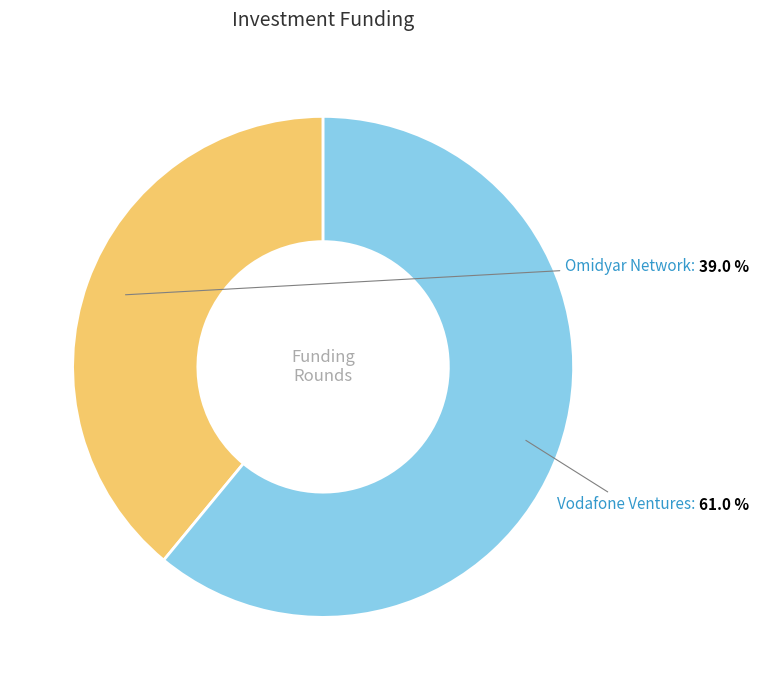

What is the ratio of the value at Vodafone Ventures to the value at Omidyar Network?

1.6